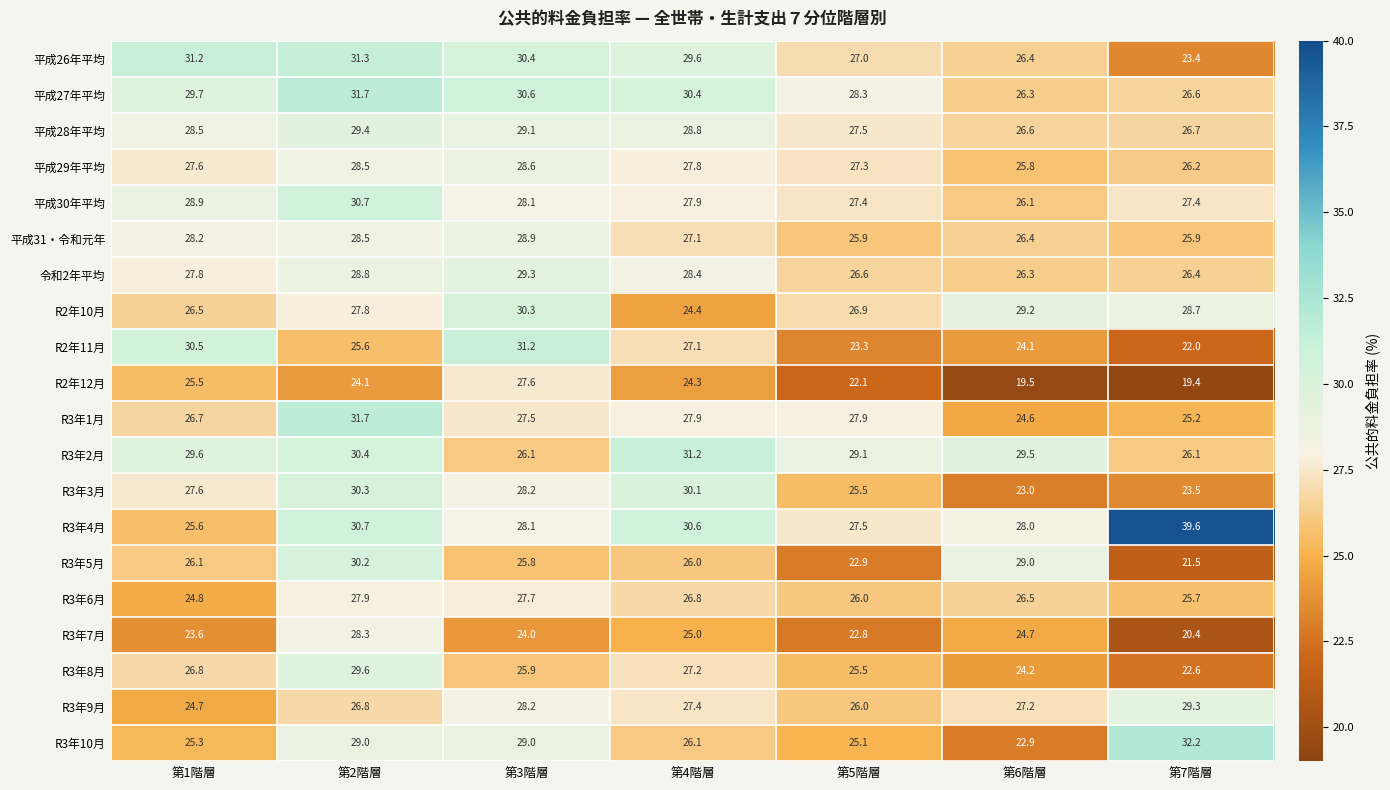

At which label does R3年3月 first exceed 27?

第1階層